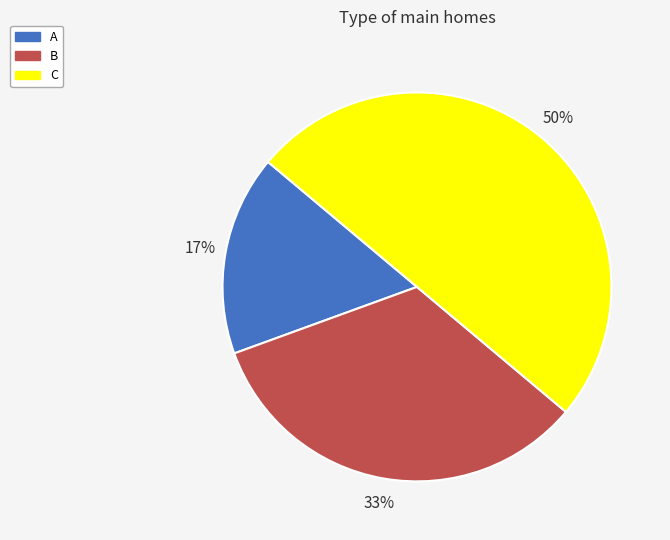

What percentage is the B slice, to the nearest percent?

33%